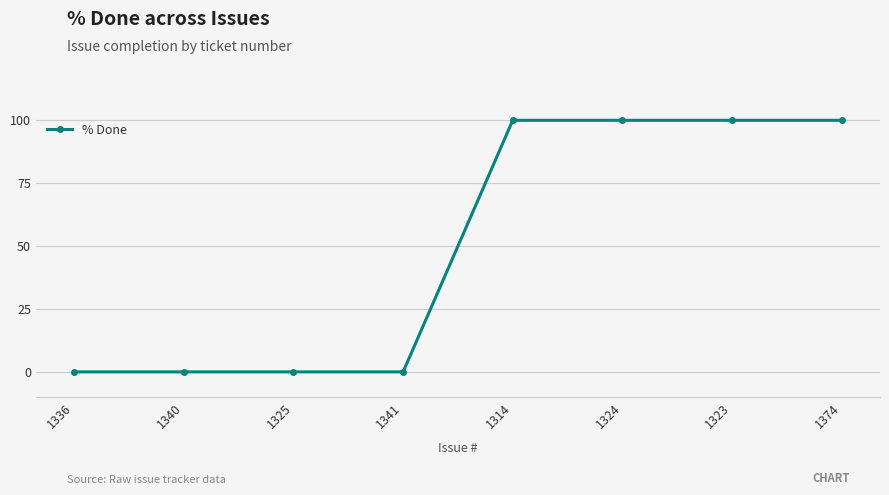

What is the label of the 8th point from the right?

1336